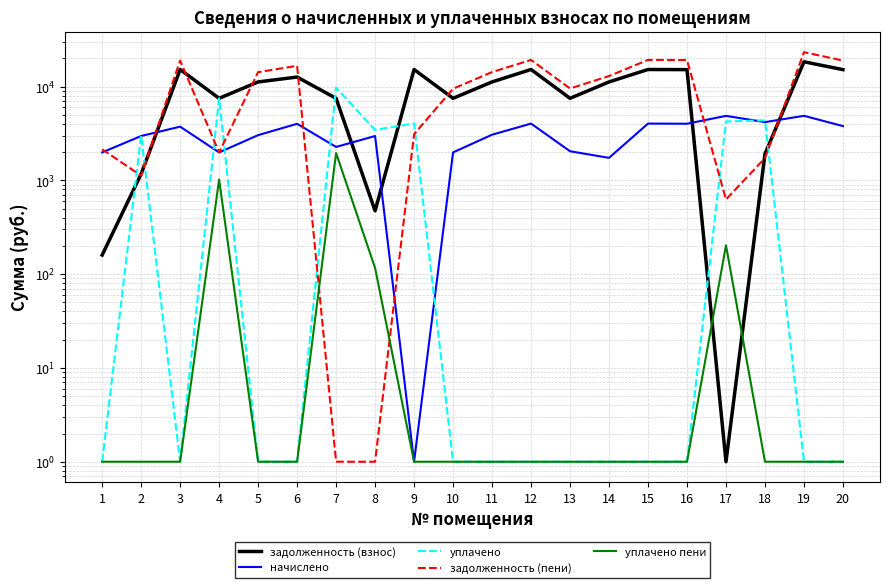

Which series has the largest total across all categories?

задолженность (пени)